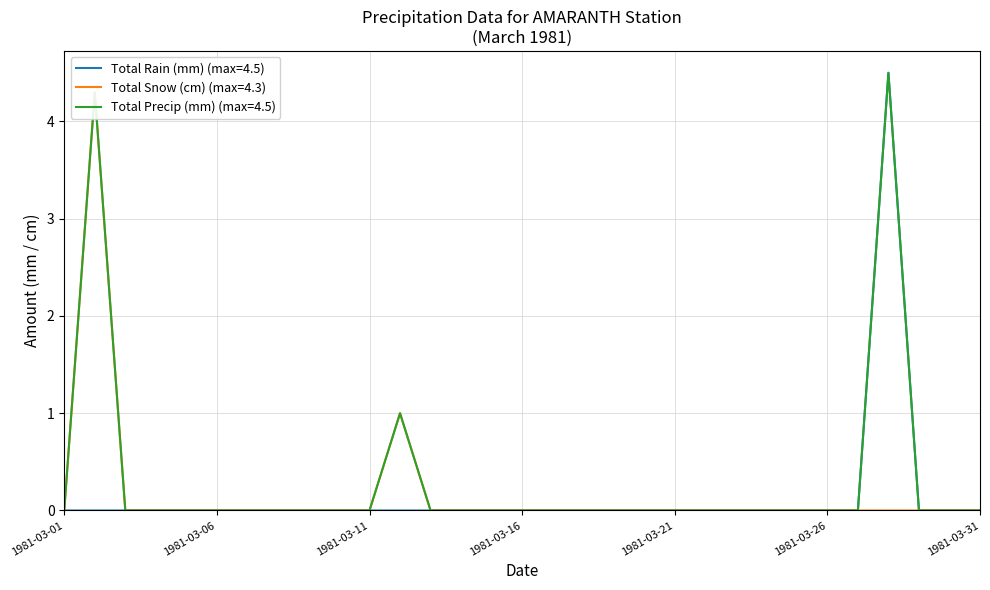

Does the chart display data point markers on the line(s)?

No